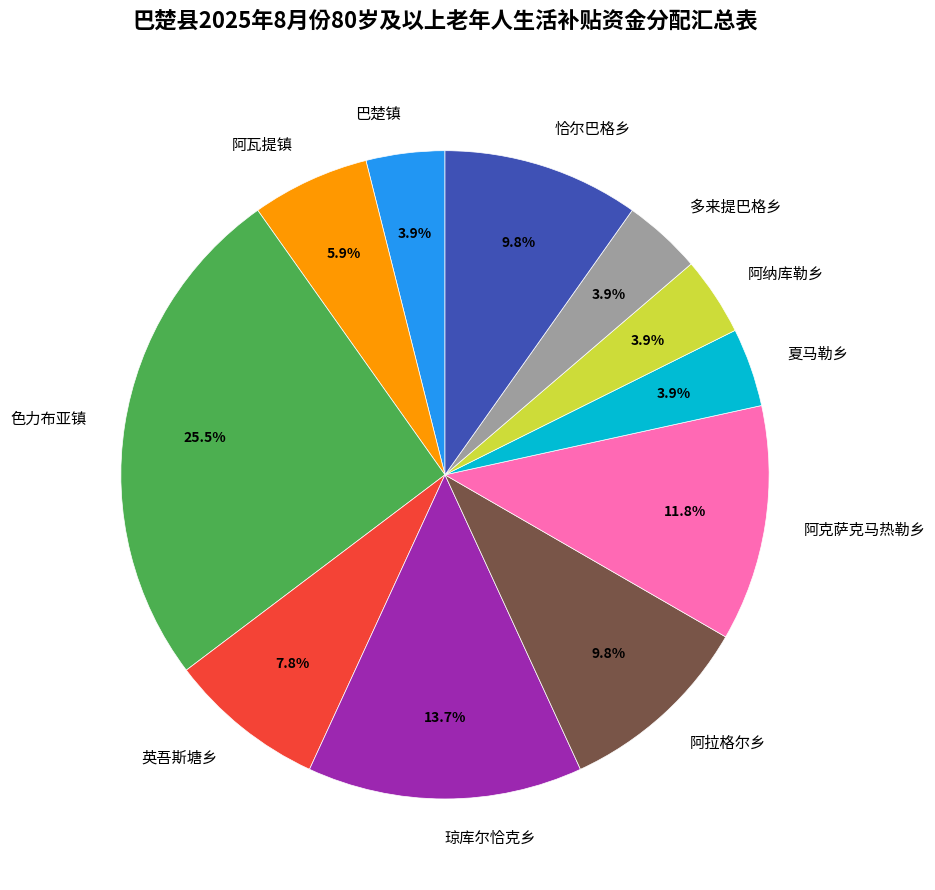

Which slice is the largest?

色力布亚镇